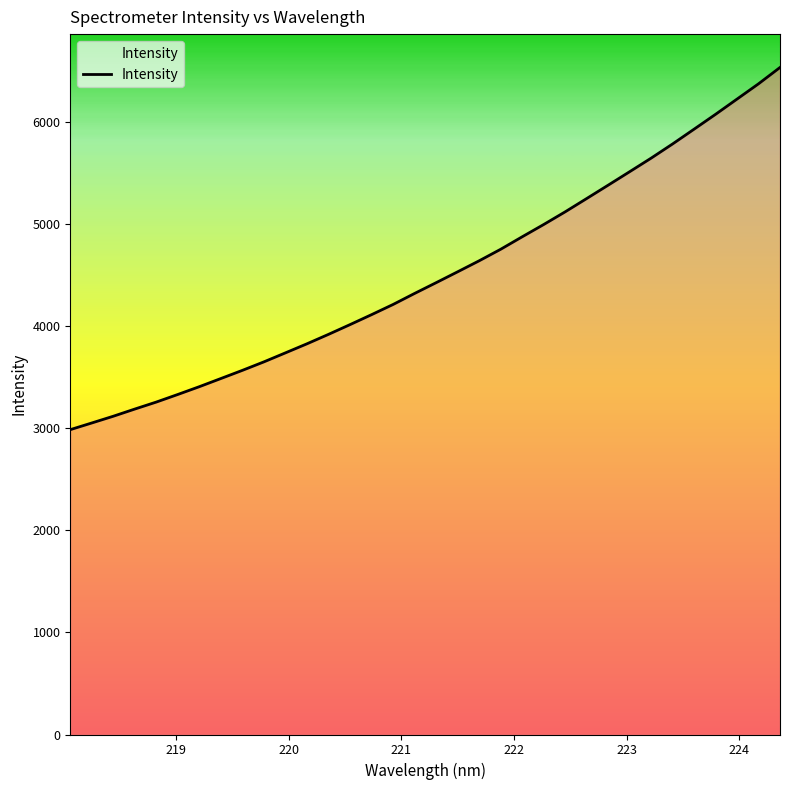

What is the sum of all values?

153140.3